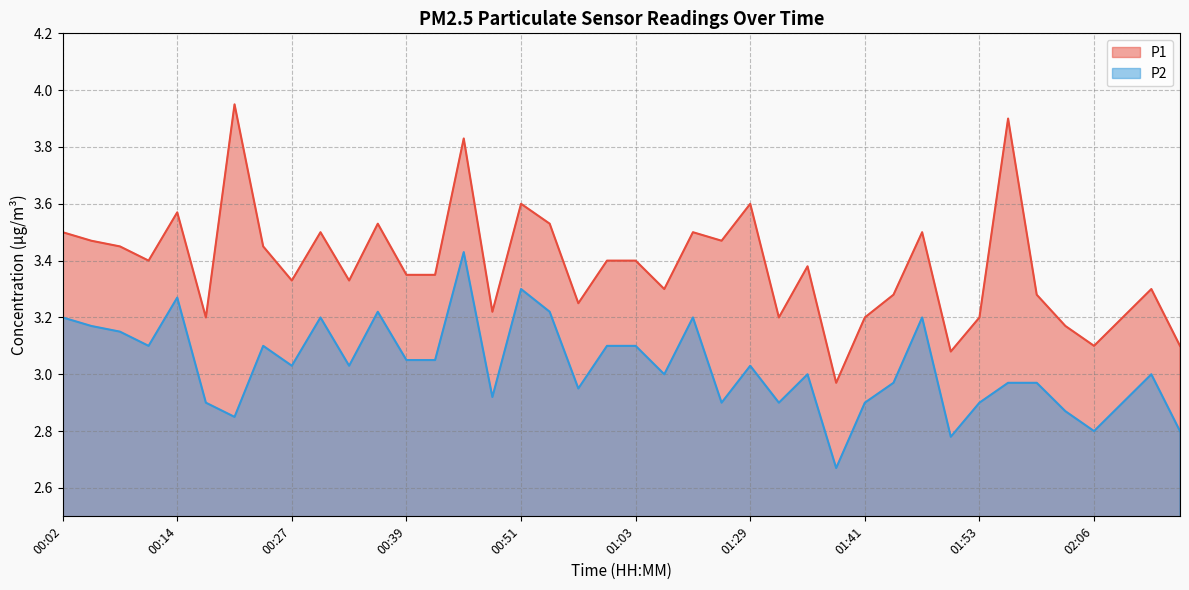

The P1 series shows 3.4 at 00:39. True or false?

True